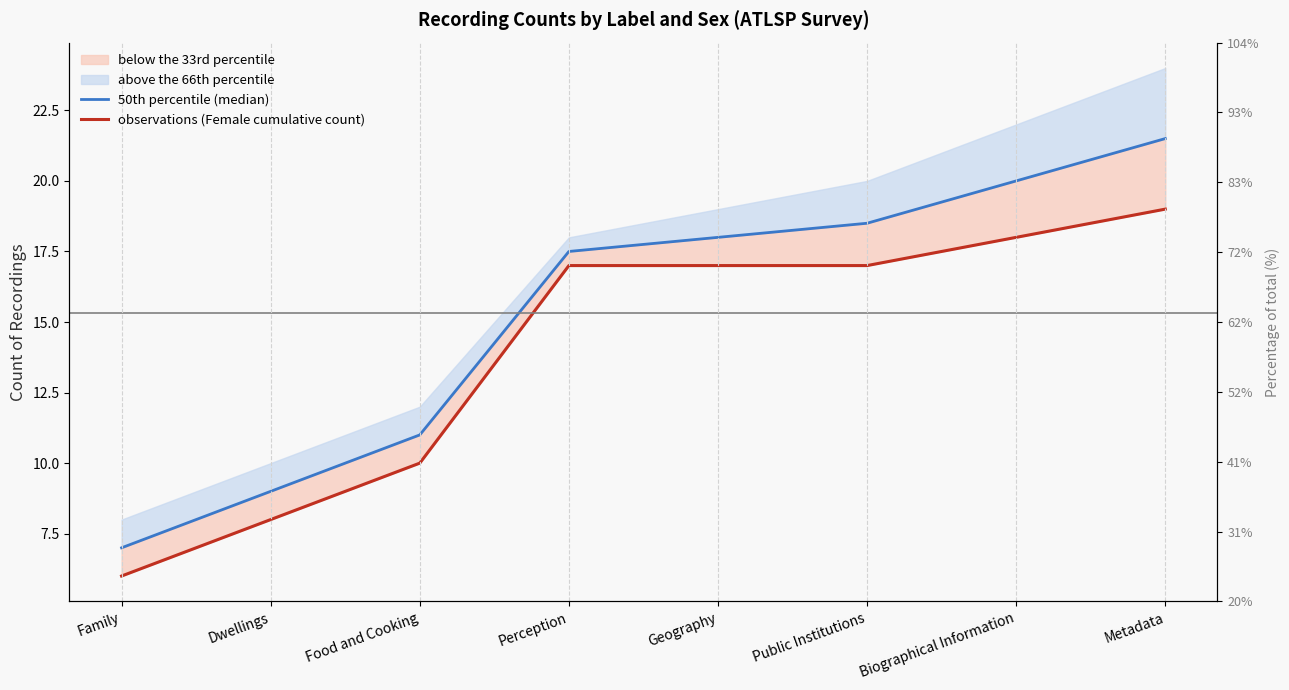

What is the difference between the maximum and minimum values in the 50th percentile (median) series?

14.5